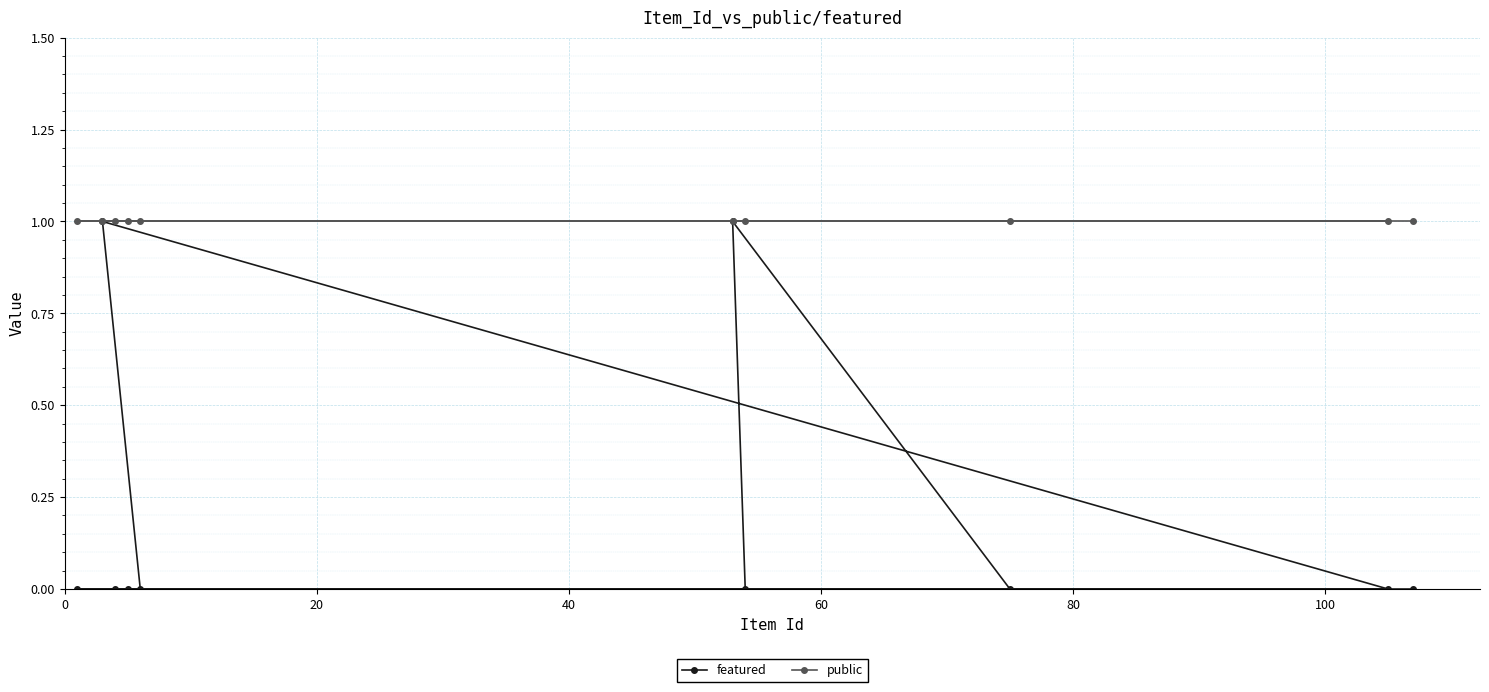

What is the maximum value shown in the chart?

1